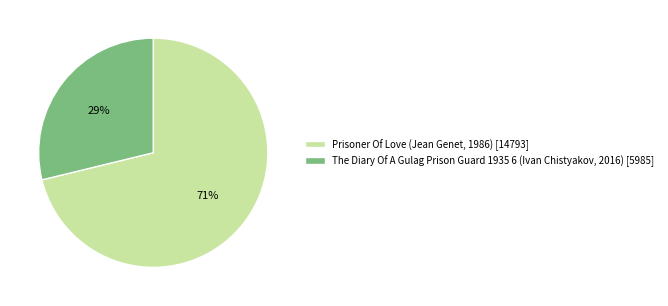

Which slice is the smallest?

The Diary Of A Gulag Prison Guard 1935 6 (Ivan Chistyakov, 2016)